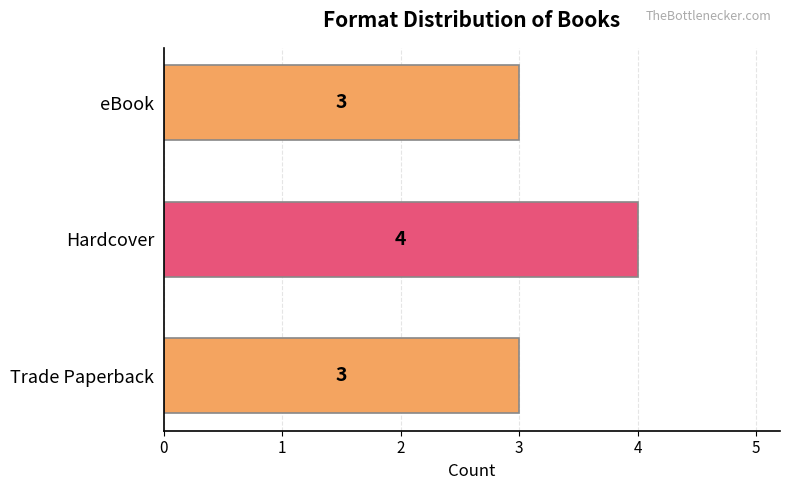

What is the difference between the maximum and minimum values?

1